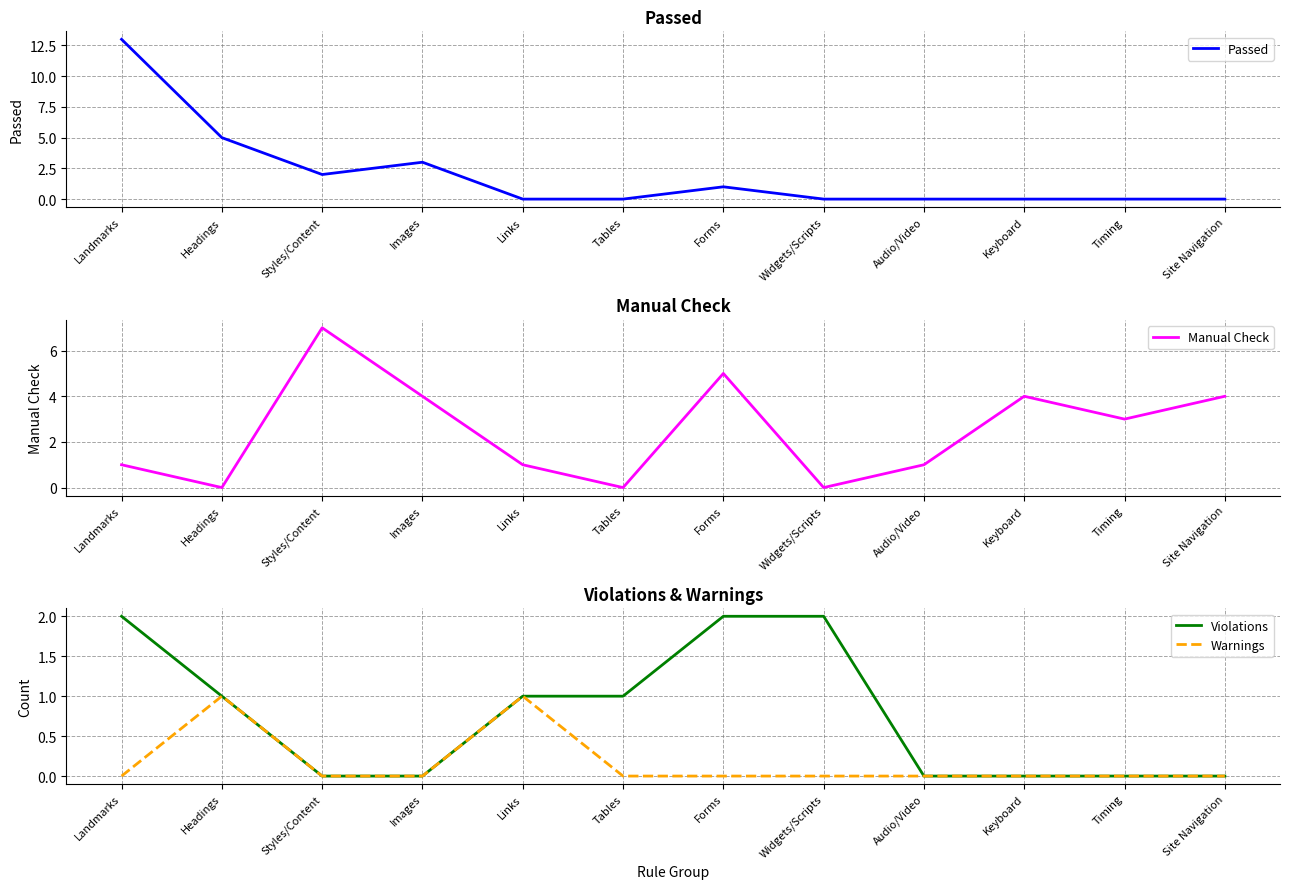

True or false: Manual Check has a value of 4 at Styles/Content.

False